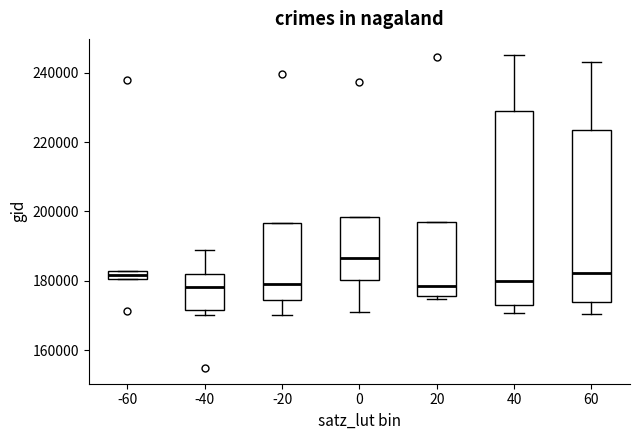

Where is the upper edge of the box at x = -60 on the y-axis? The values are not printed on the chart, so give them approximately, as read against the axis.

182000